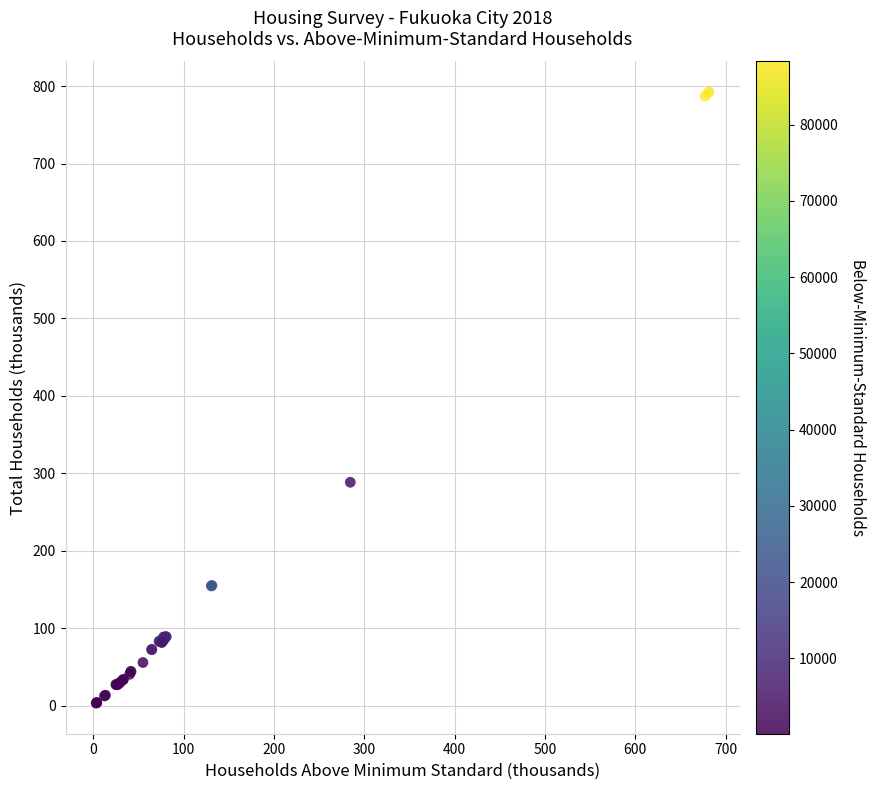

What Y value in the scatter plot is closest to 397?

288.4